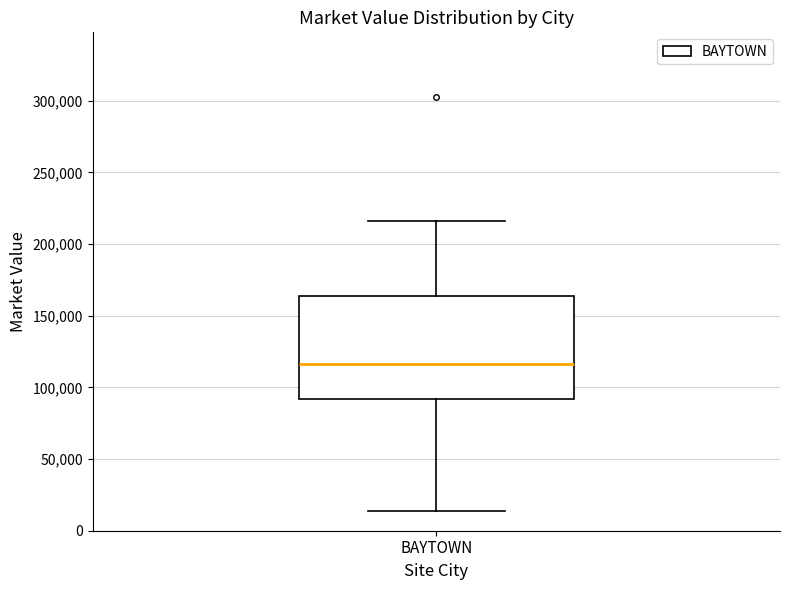

Transcribe this box plot: give where the median line is, the range the box spans, and where the two whiskers end, as read against the y-axis. The values are not printed on the chart, so give them approximately, as read against the axis.

median 115000, box 90000 to 165000, whiskers 15000 to 215000